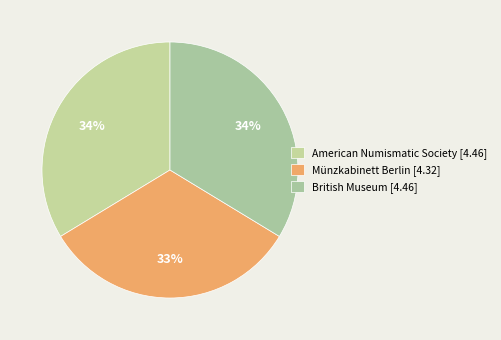

What is the largest slice in the pie chart?

American Numismatic Society